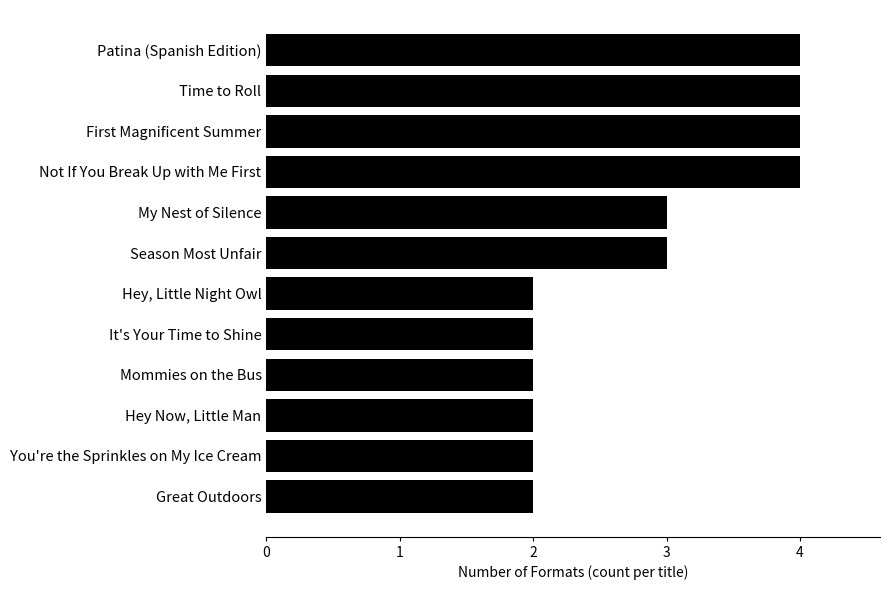

Reading bottom to top, transcribe all the data shown in this chart.

2	2	2	2	2	2	3	3	4	4	4	4